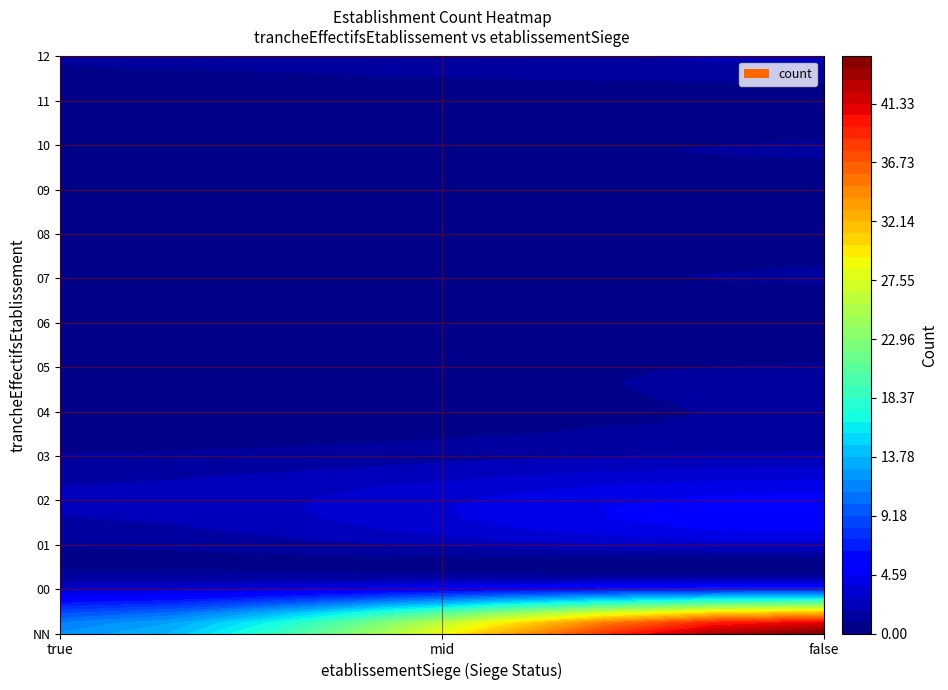

Rank the series by their maximum value, from highest to lowest.

NN, 00, 02, 01, 03, 04, 12, 05, 06, 07, 10, 08, 09, 11